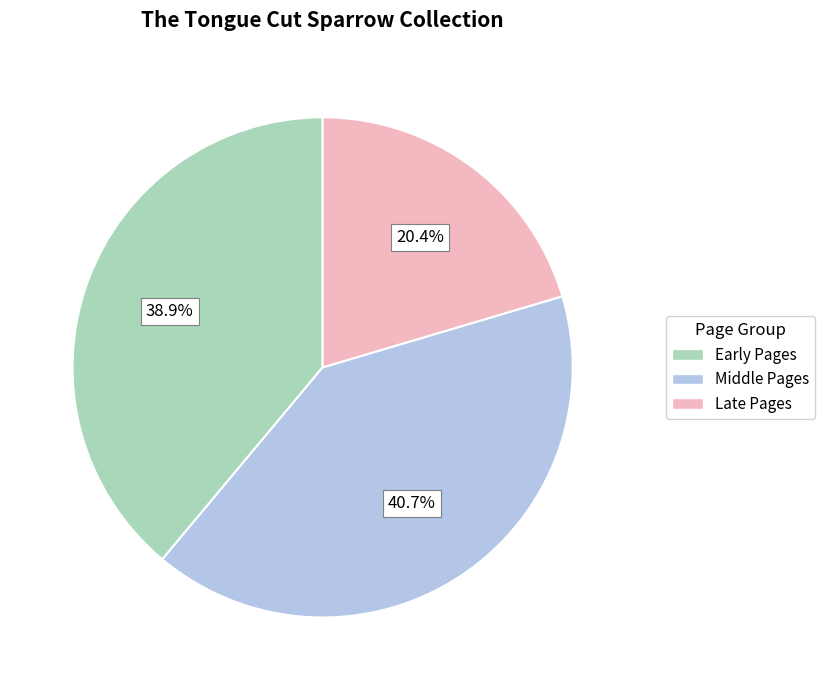

To the nearest percent, what is the average slice percentage?

33%